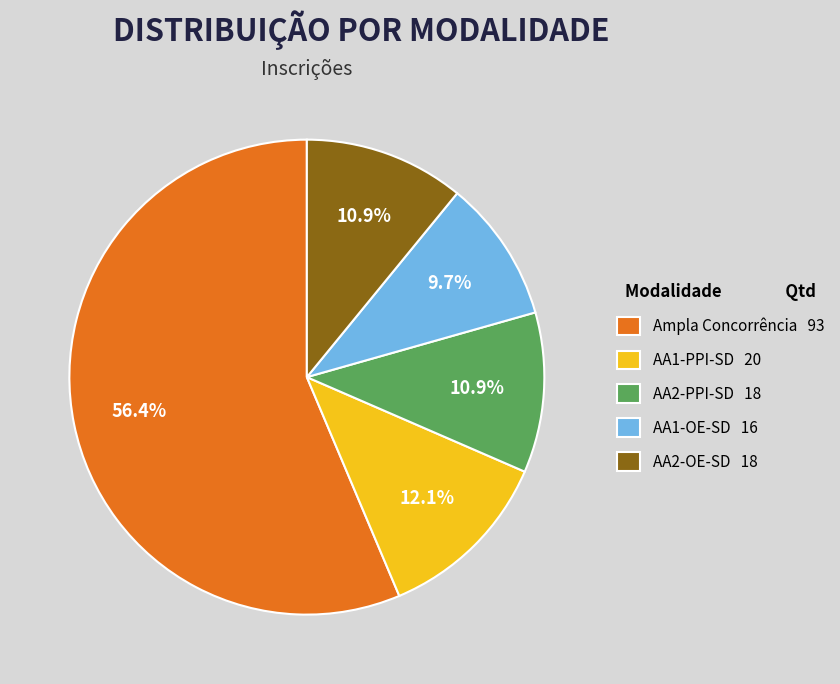

What percentage do AA2-OE-SD 18 and AA2-PPI-SD 18 together represent?

21.8%